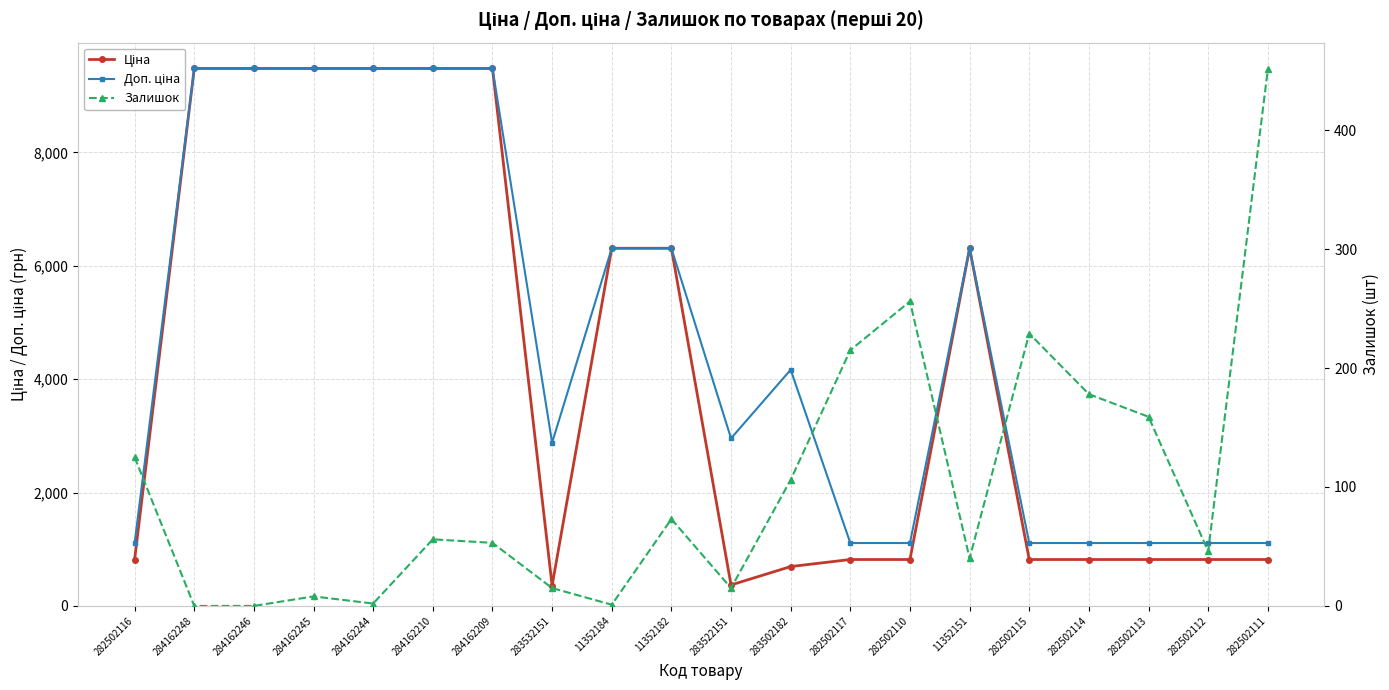

List the series in order of their peak value, lowest first.

Залишок, Ціна, Доп. ціна